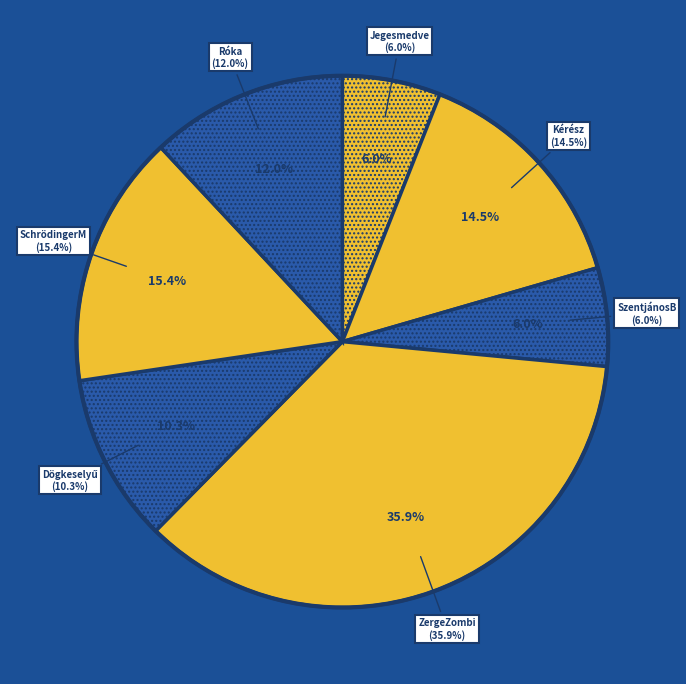

Is Róka_01 the majority of the pie?

No